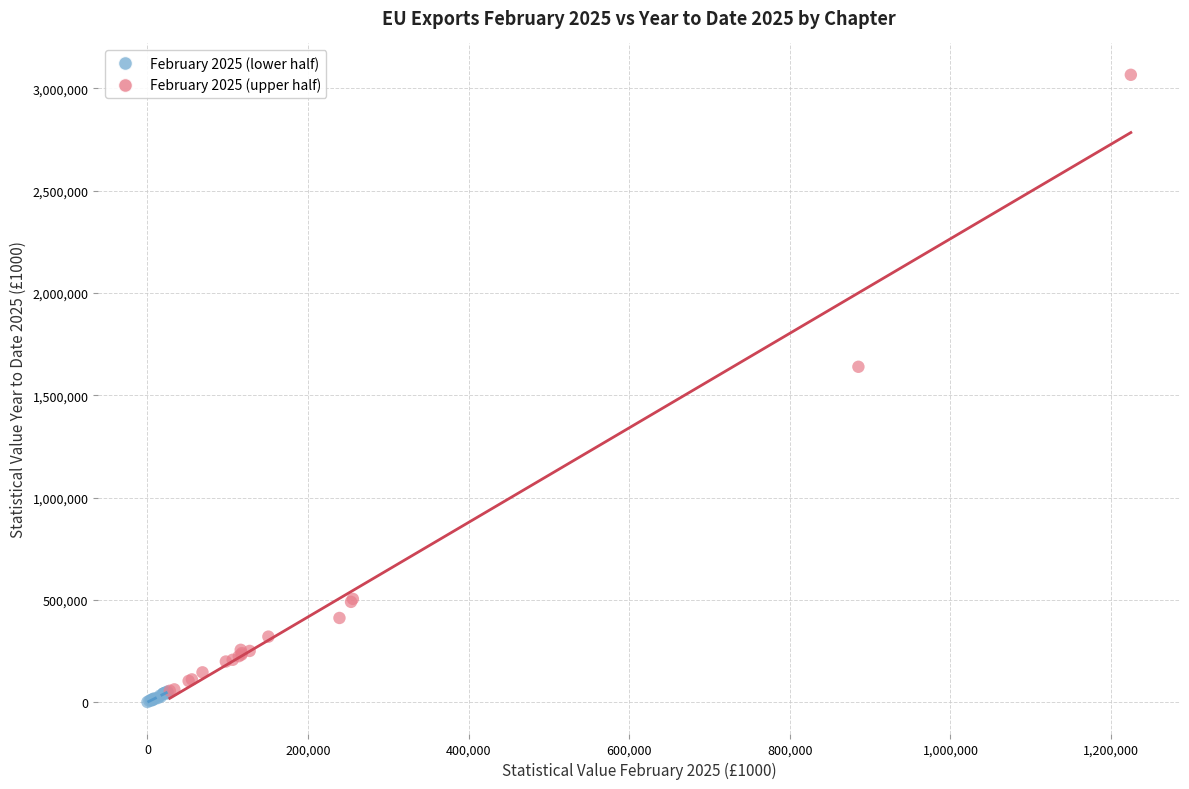

Which series has the widest spread of Y values?

February 2025 (upper half)